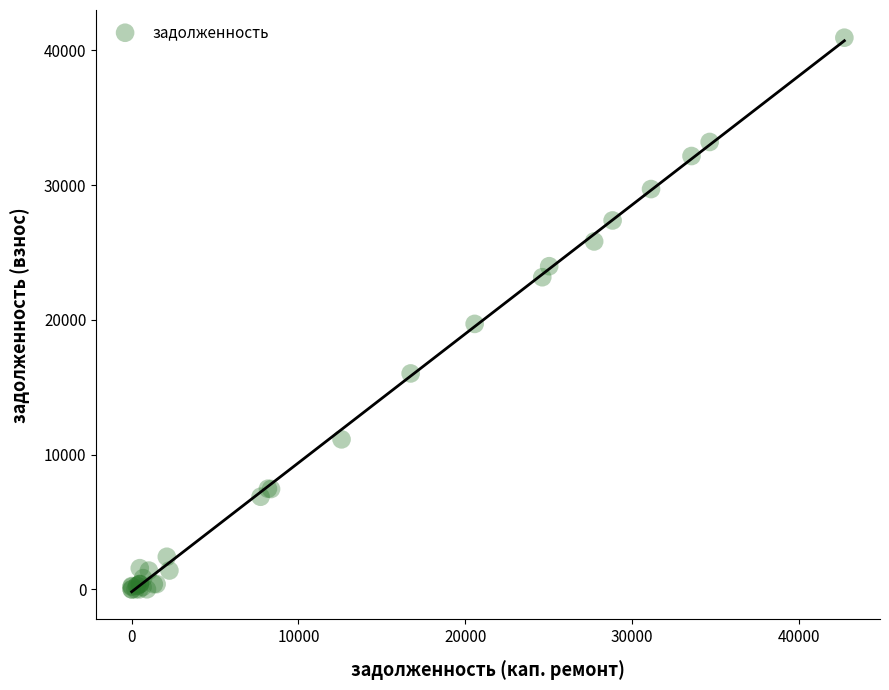

What Y value in the scatter plot is closest to 20473?

19704.7